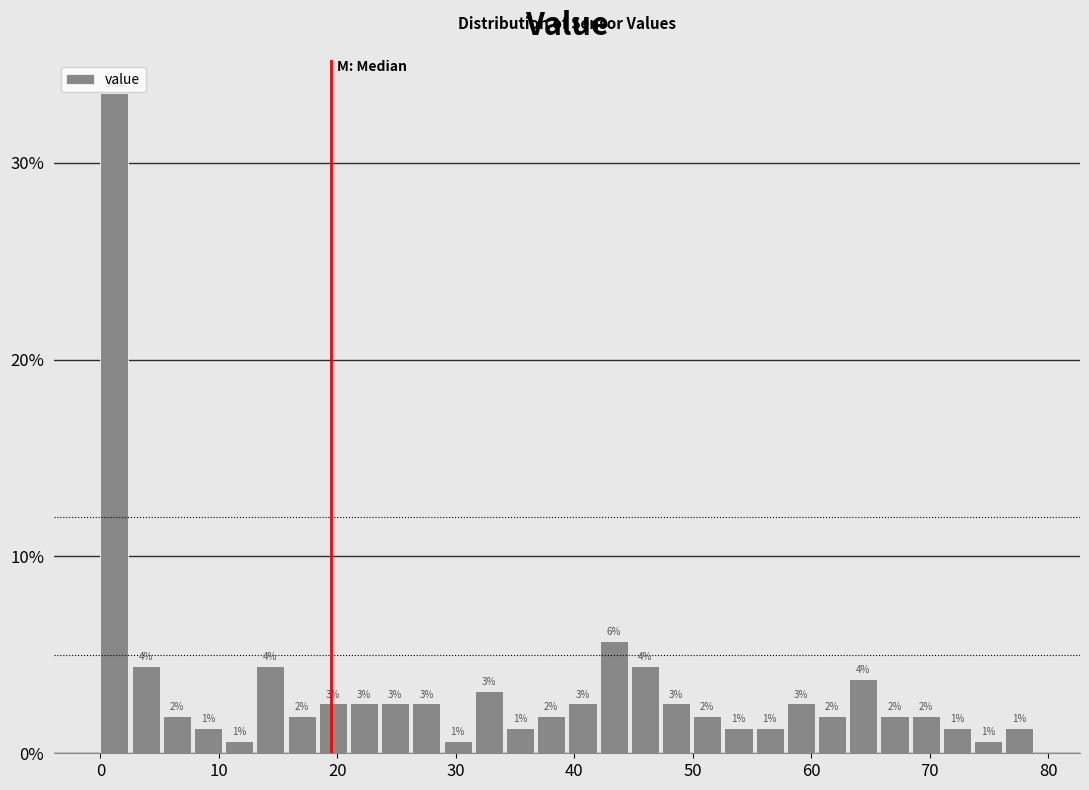

Read against the x-axis, roughly where is the centre of the tallest bar?

1